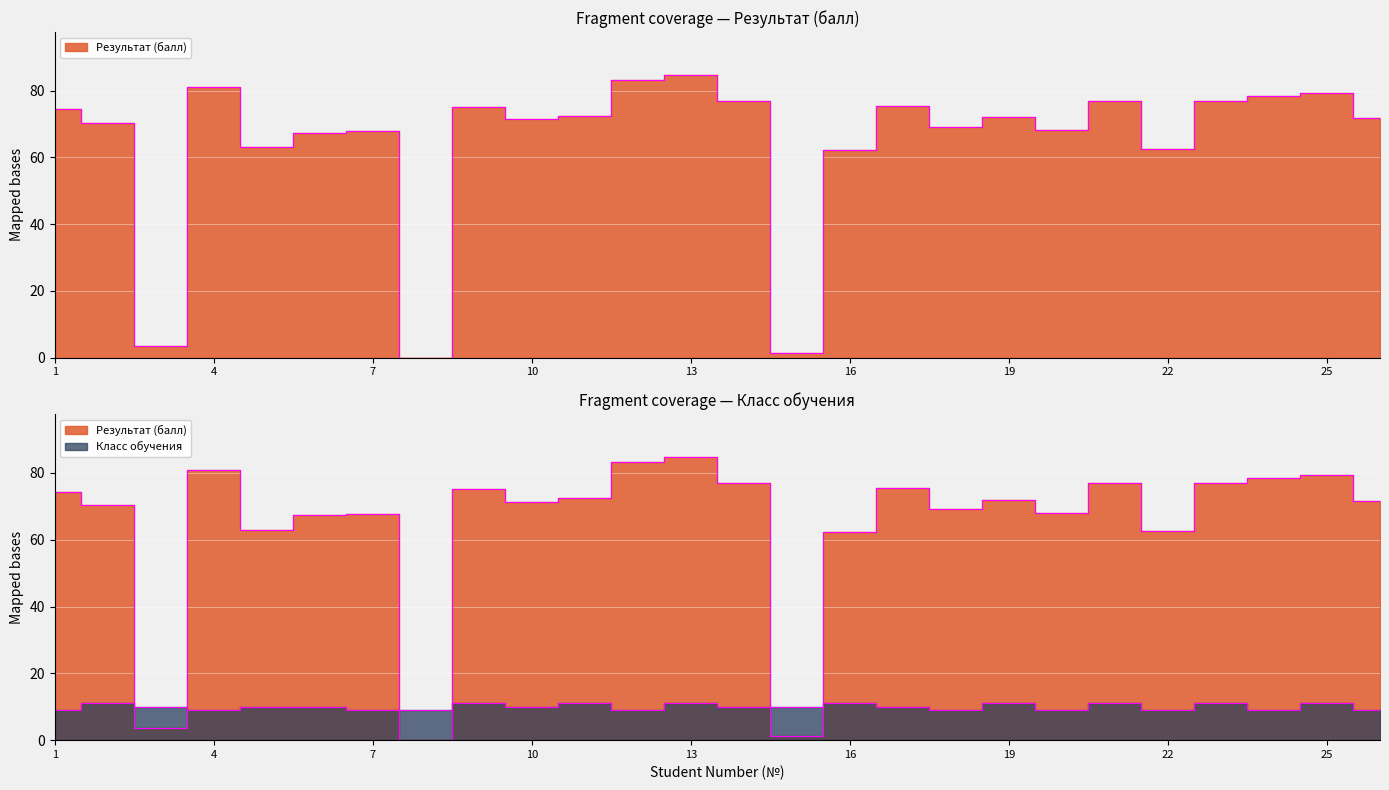

The value of Результат (балл) at 20 is 106.2. True or false?

False